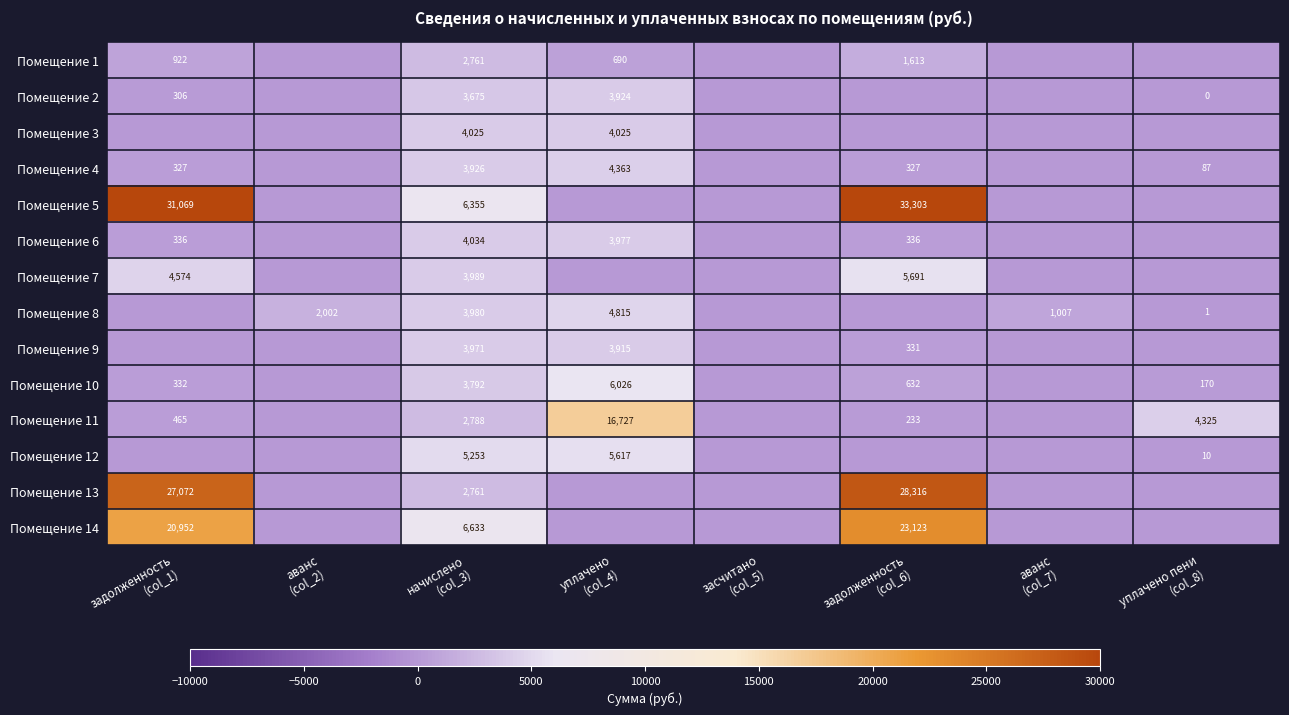

What is the highest value of the Помещение 1 series?

2761.0